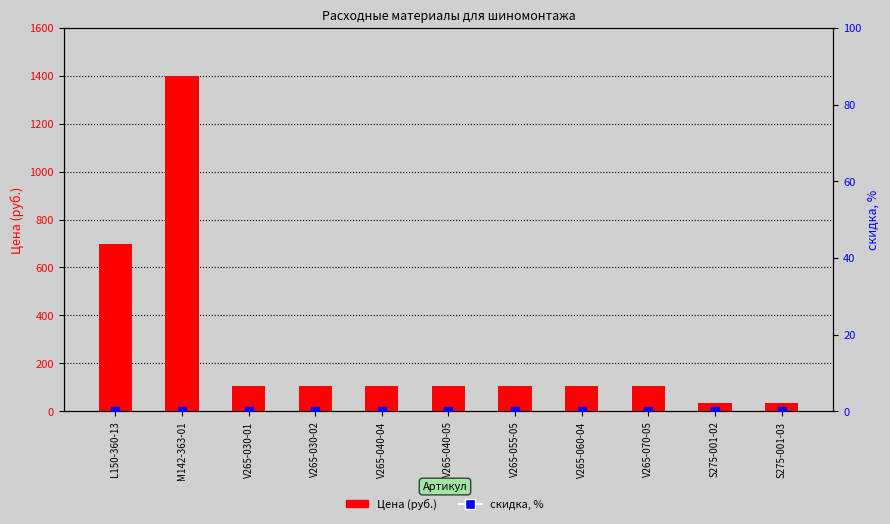

What are all the series names shown in the legend?

Цена (руб.), скидка, %